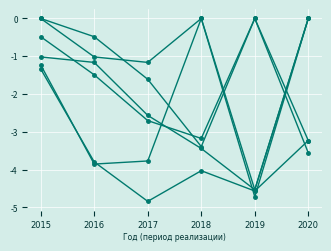

What is the difference between the highest and lowest values at 2019?

4.7